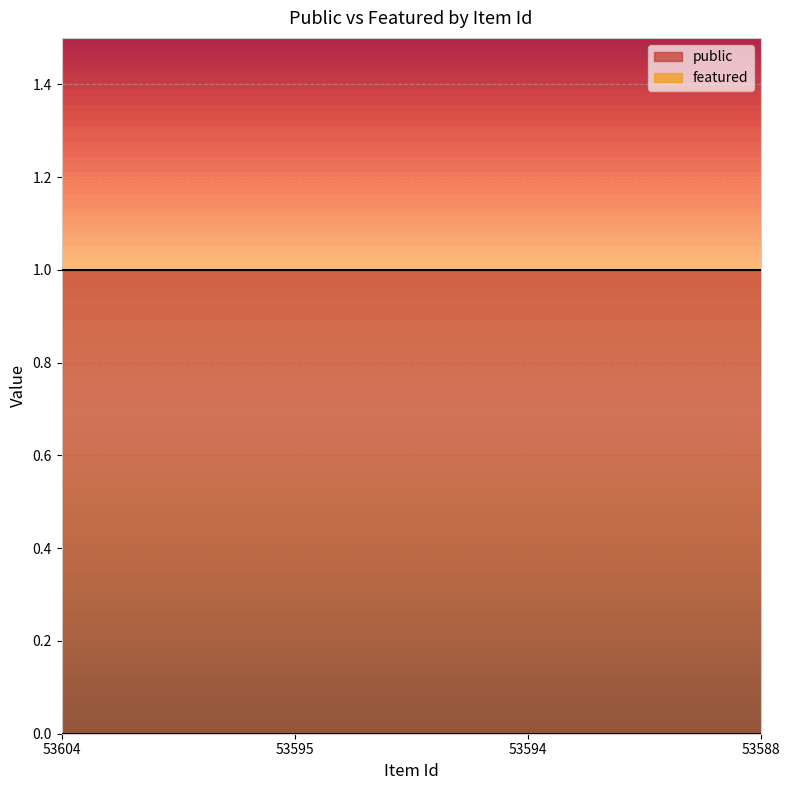

What is the total value across all series at 53594?

1